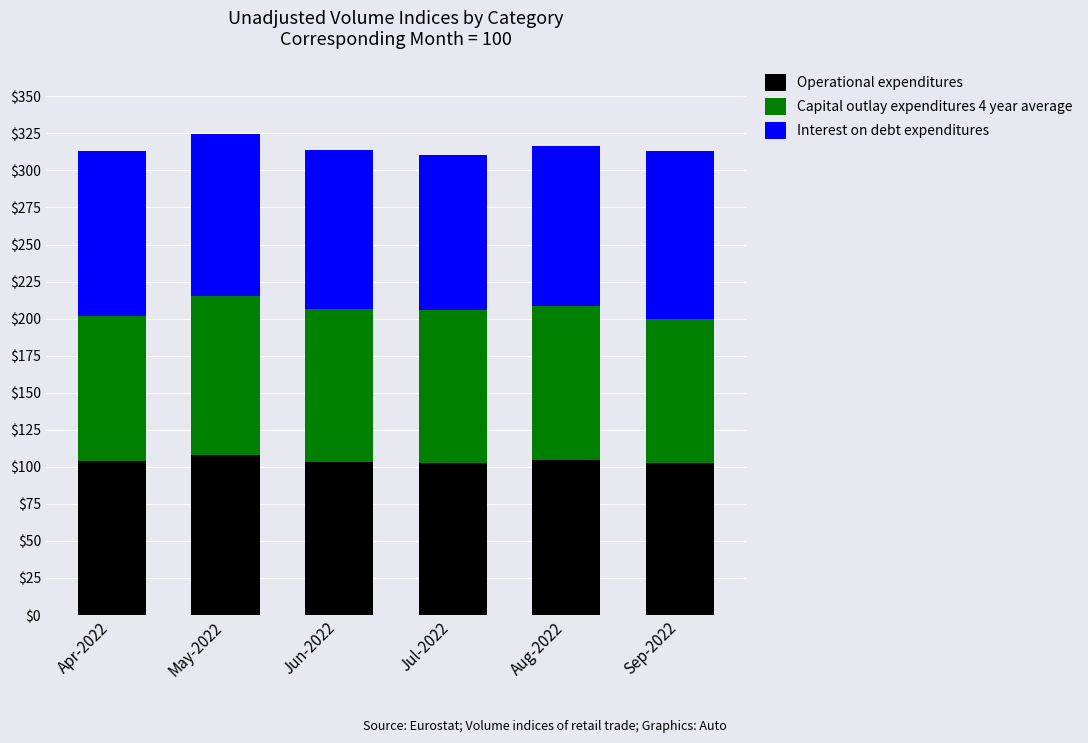

What is the total value across all series at Jun-2022?

313.6